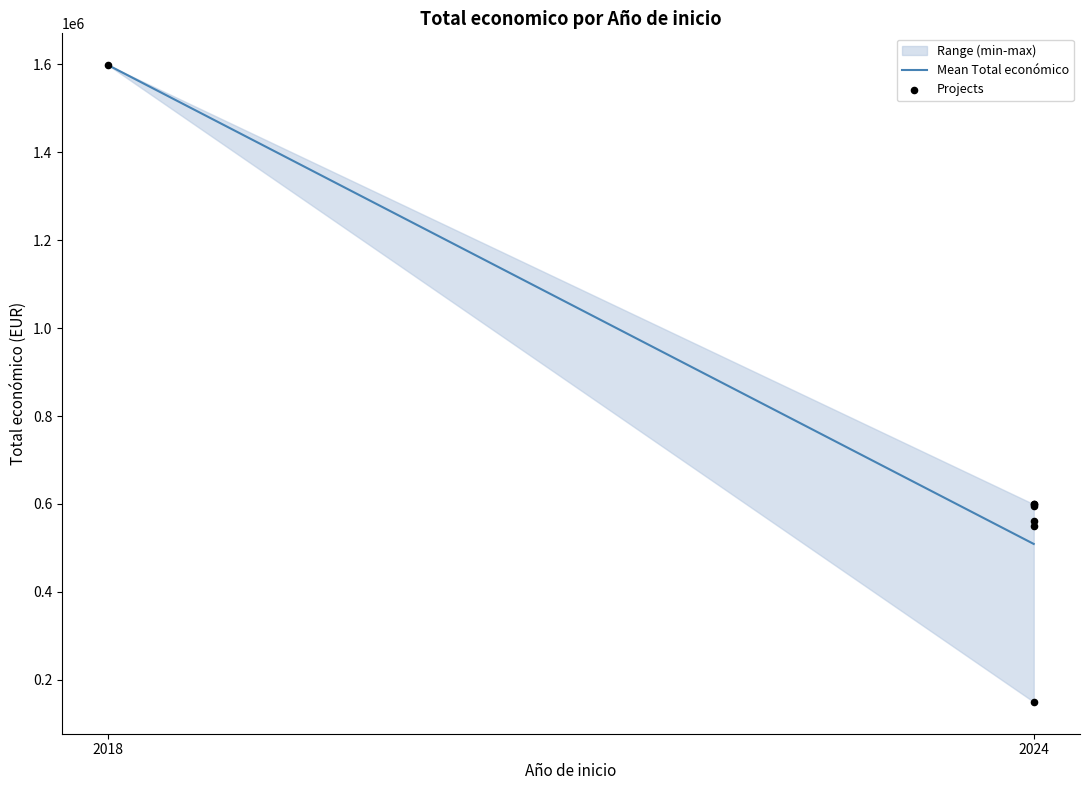

Which has a higher value, 2024 or 2024?

2024